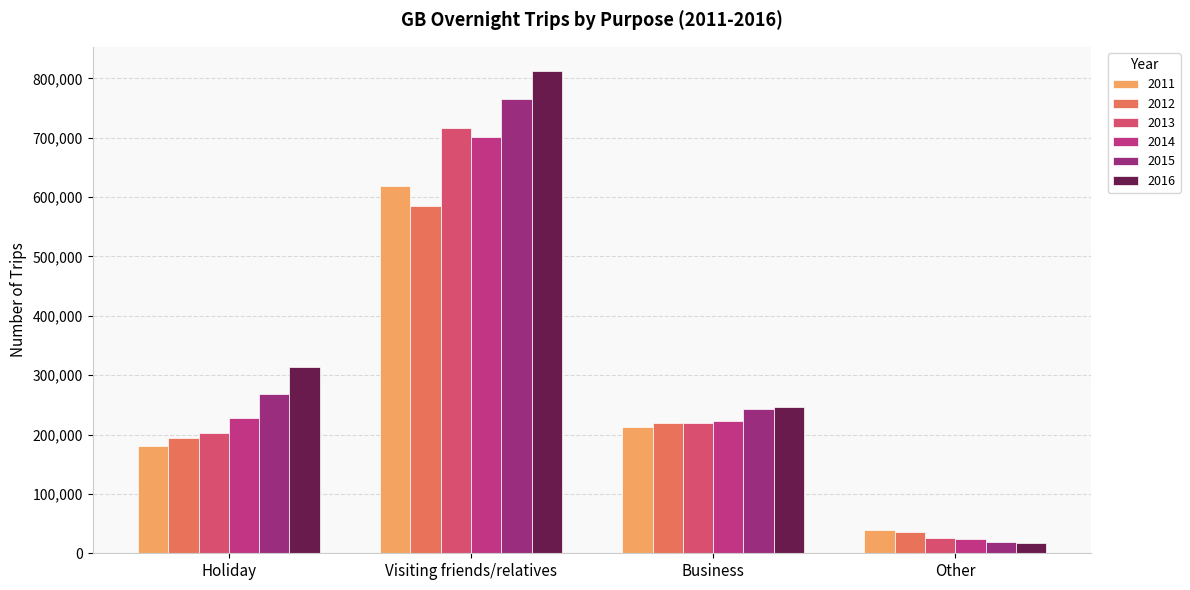

The value of 2012 at Holiday is 193983.2. True or false?

True